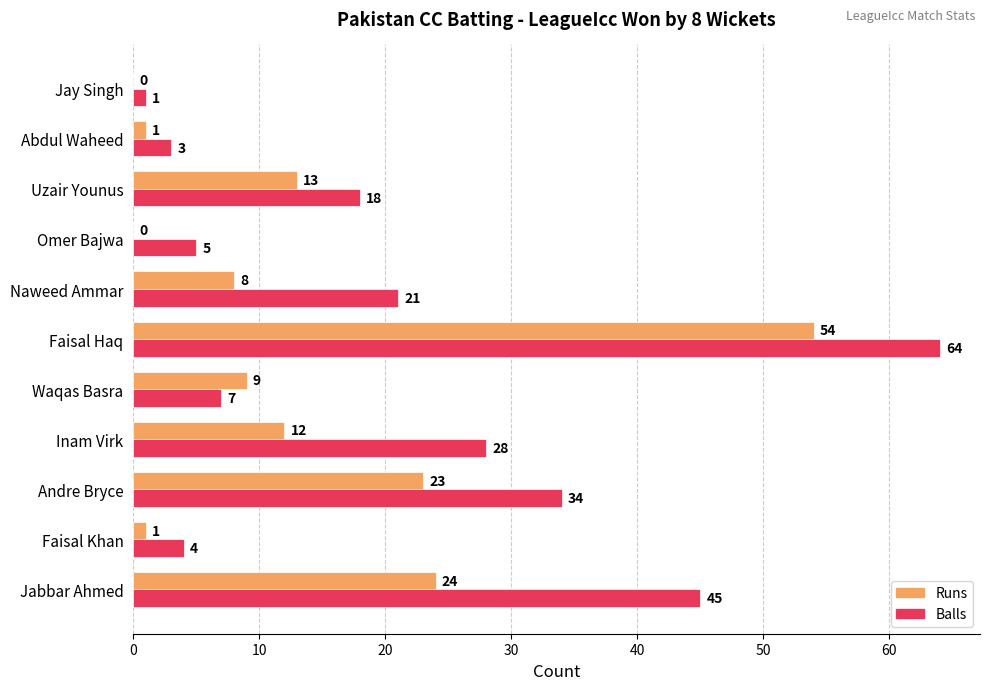

Which series has the largest total across all categories?

Balls